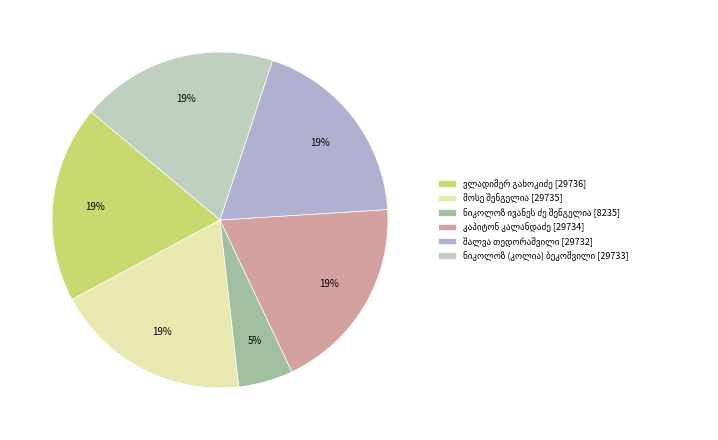

Is there a majority slice in this chart?

No